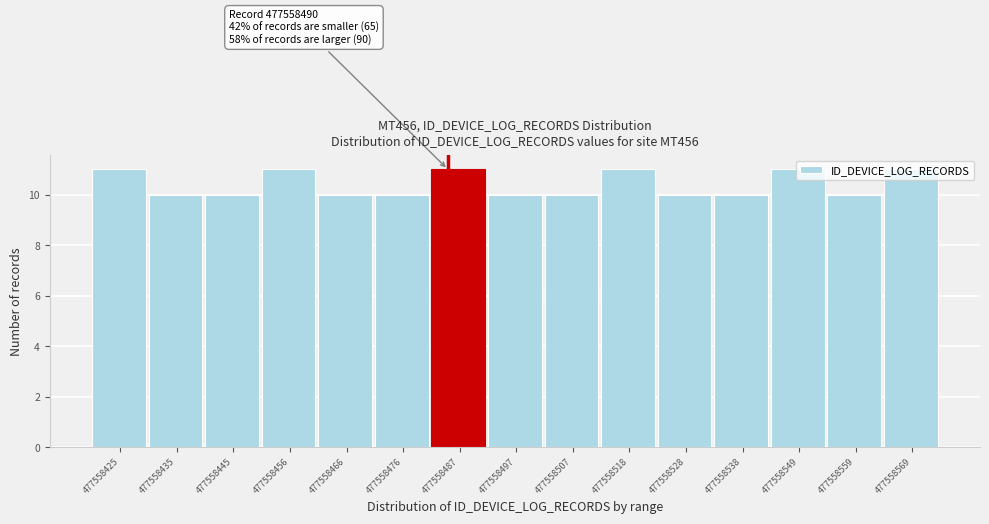

True or false: the data shows 11 at 477558456.

True